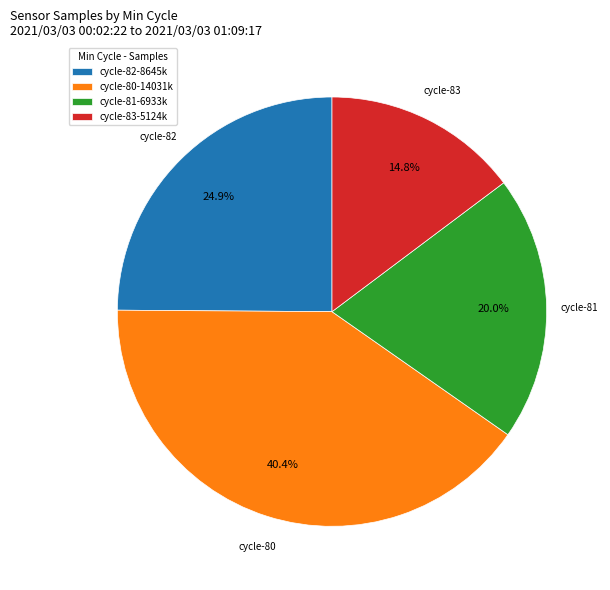

Is there a majority slice in this chart?

No